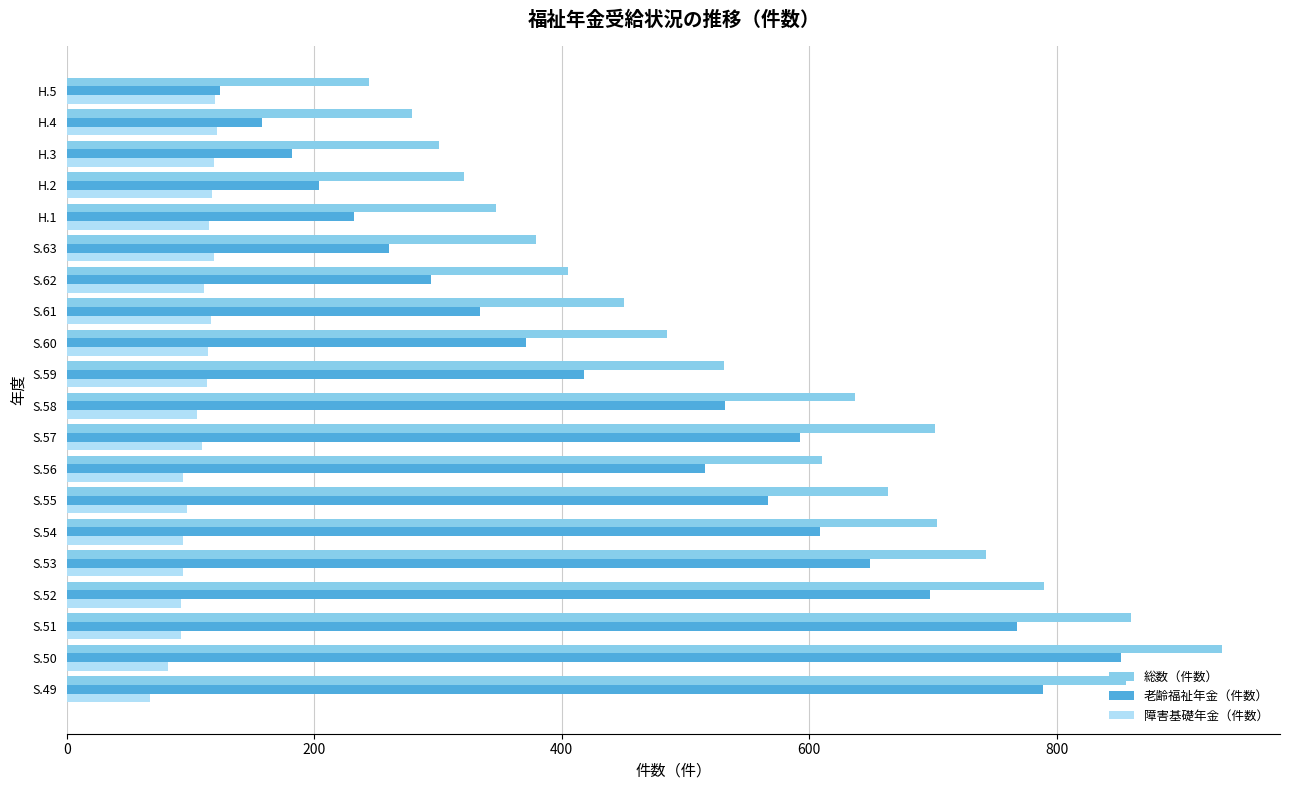

What is the difference between the maximum and second lowest values in the 老齢福祉年金（件数） series?

694